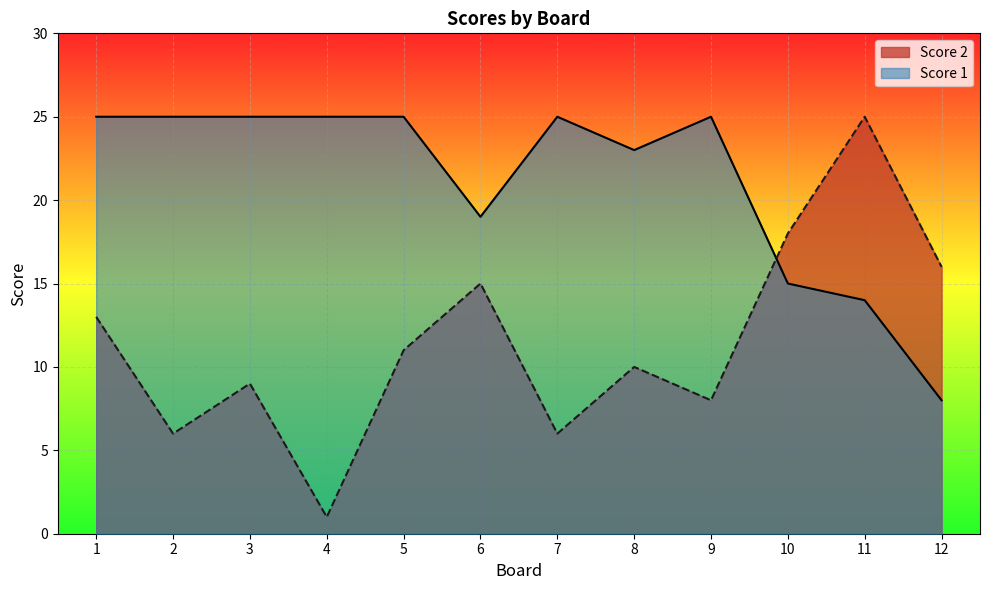

What is the value of the Score 2 point at the 7th from the left?

6